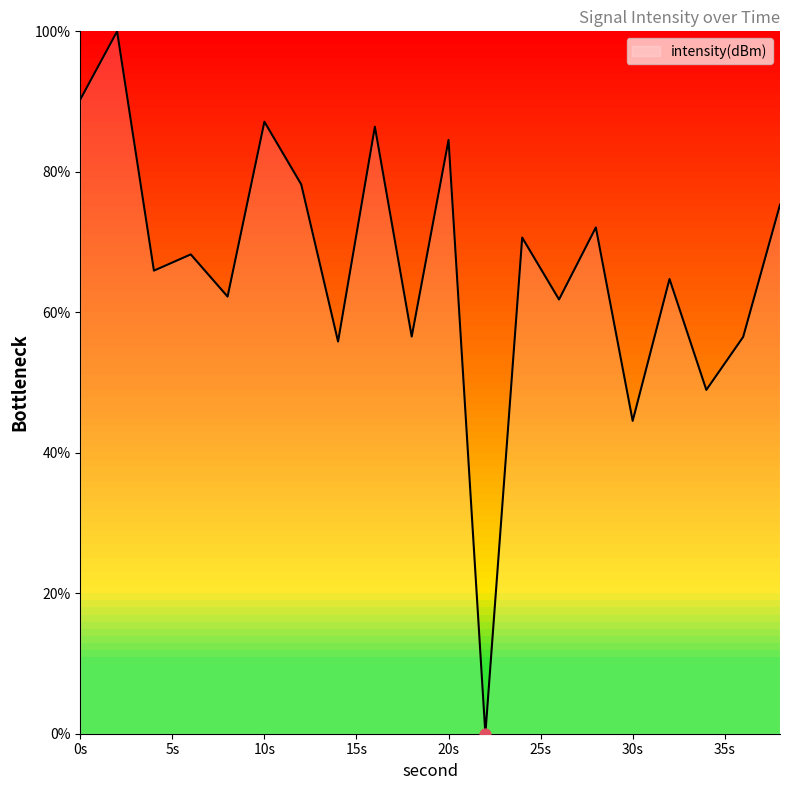

What is the difference between the maximum and minimum values?

100.0